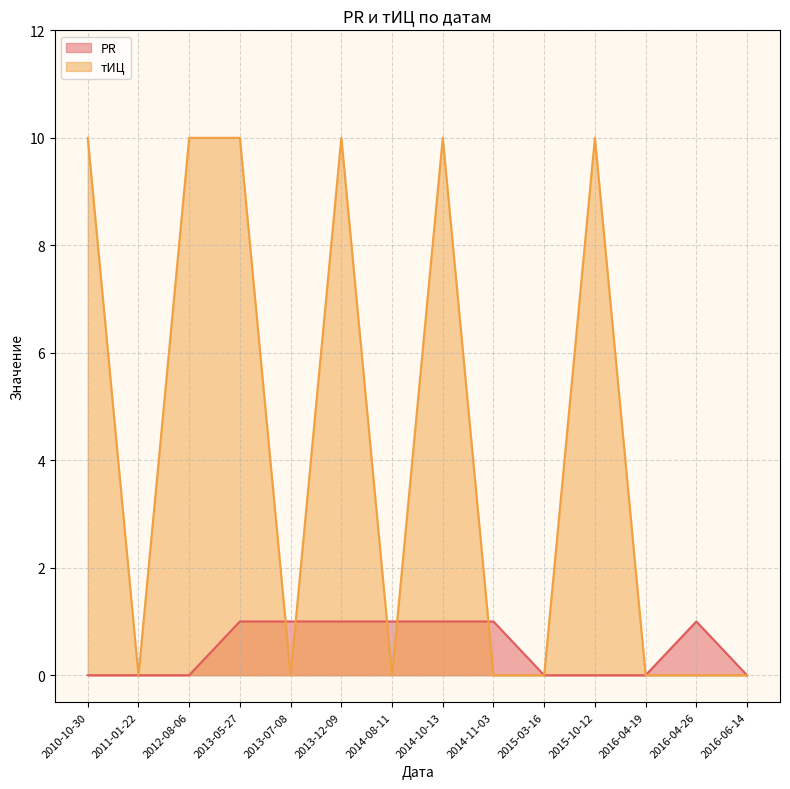

The value of тИЦ at 2014-10-13 is 5. True or false?

False